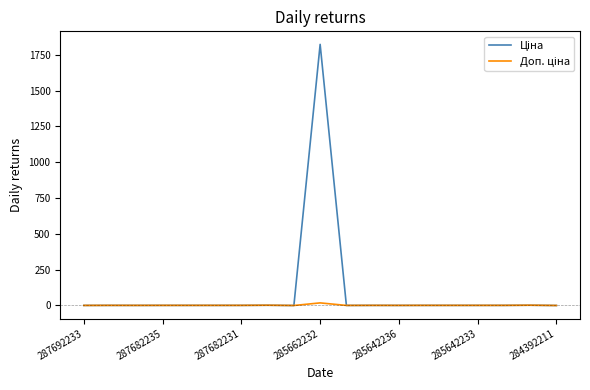

What is the maximum value shown in the chart?

1822.0